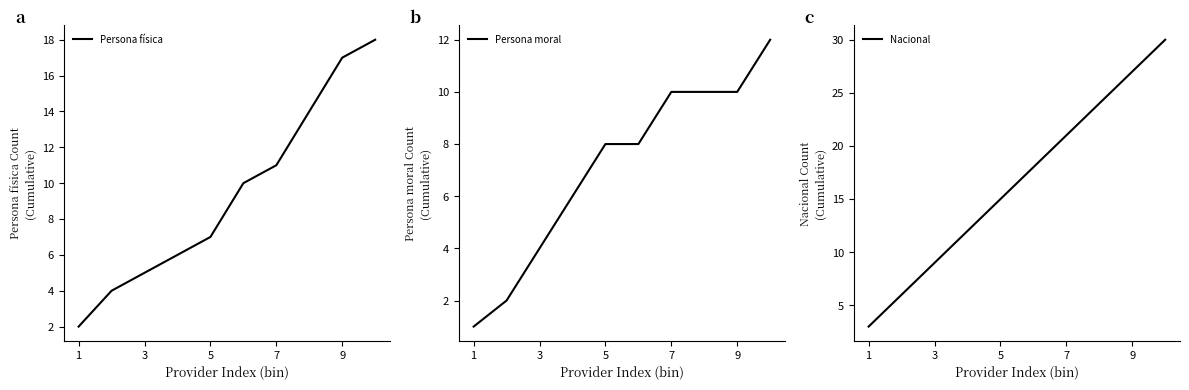

Rank the series by their maximum value, from lowest to highest.

Persona moral, Persona física, Nacional